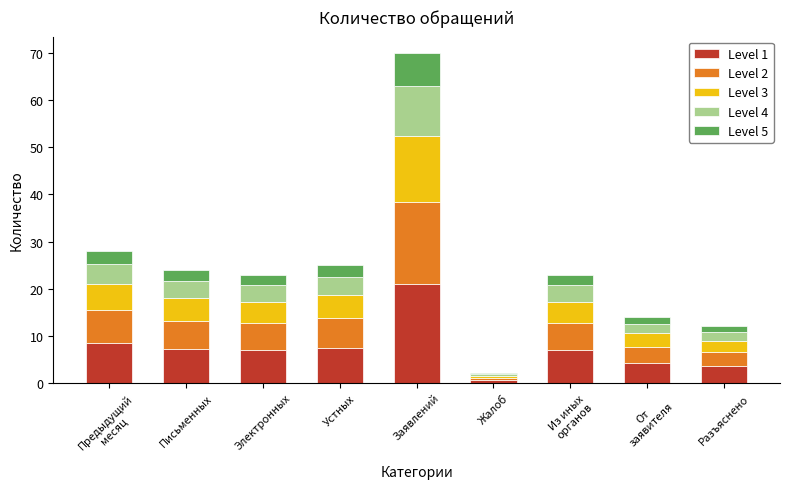

At which category is the sum across all series the highest?

Заявлений